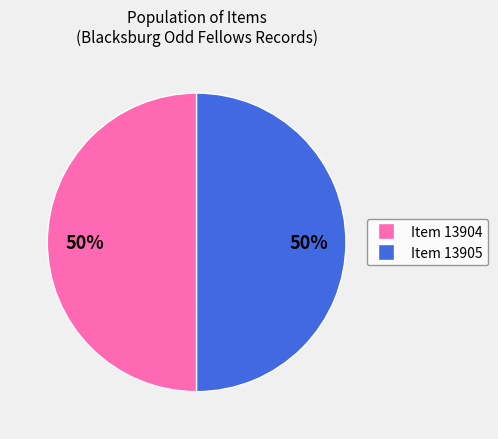

Approximately how many times larger is the value at Item 13905 compared to Item 13904?

1.0